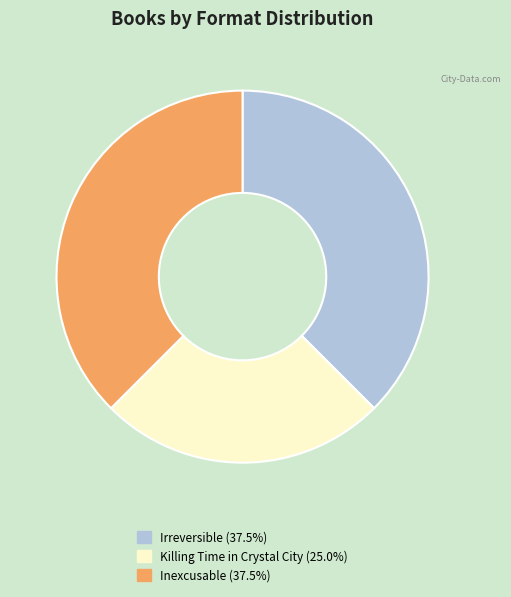

Do Killing Time in Crystal City (25.0%) and Inexcusable (37.5%) together represent more than half of the pie?

Yes